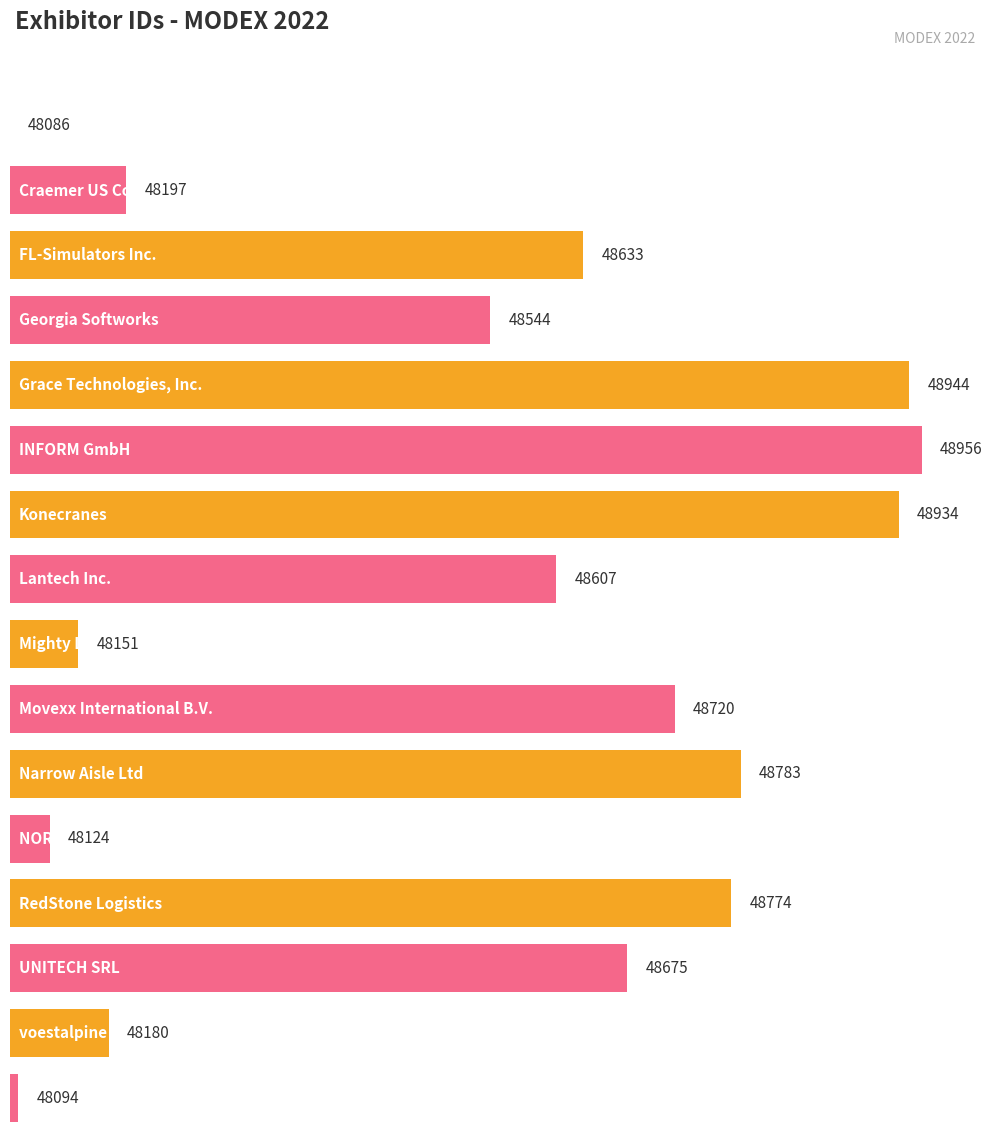

What is the change in value from Movexx International B.V. to Ware?

-626